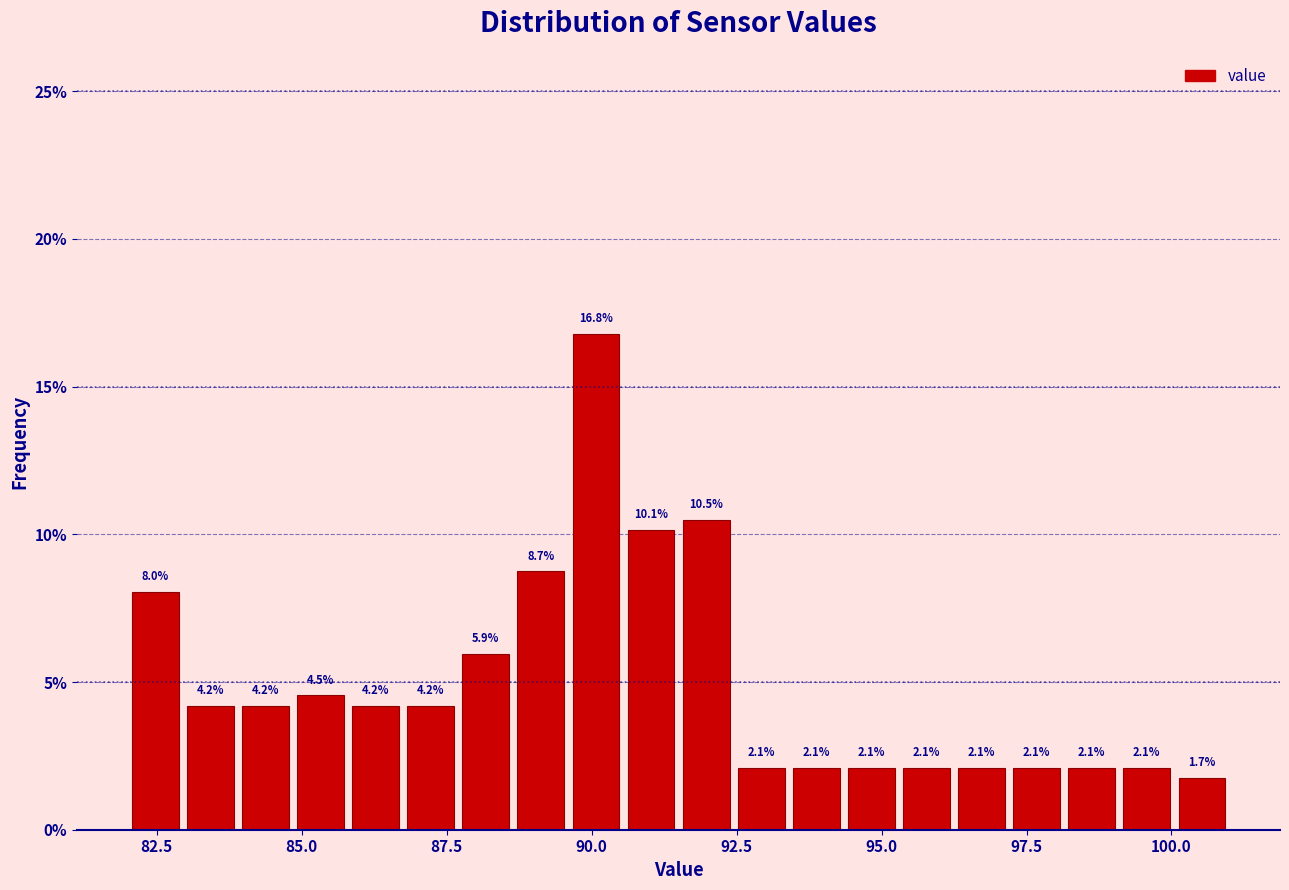

Around what value on the x-axis is the tallest bar? Give the approximate position of its centre, as read against the axis.

90.0